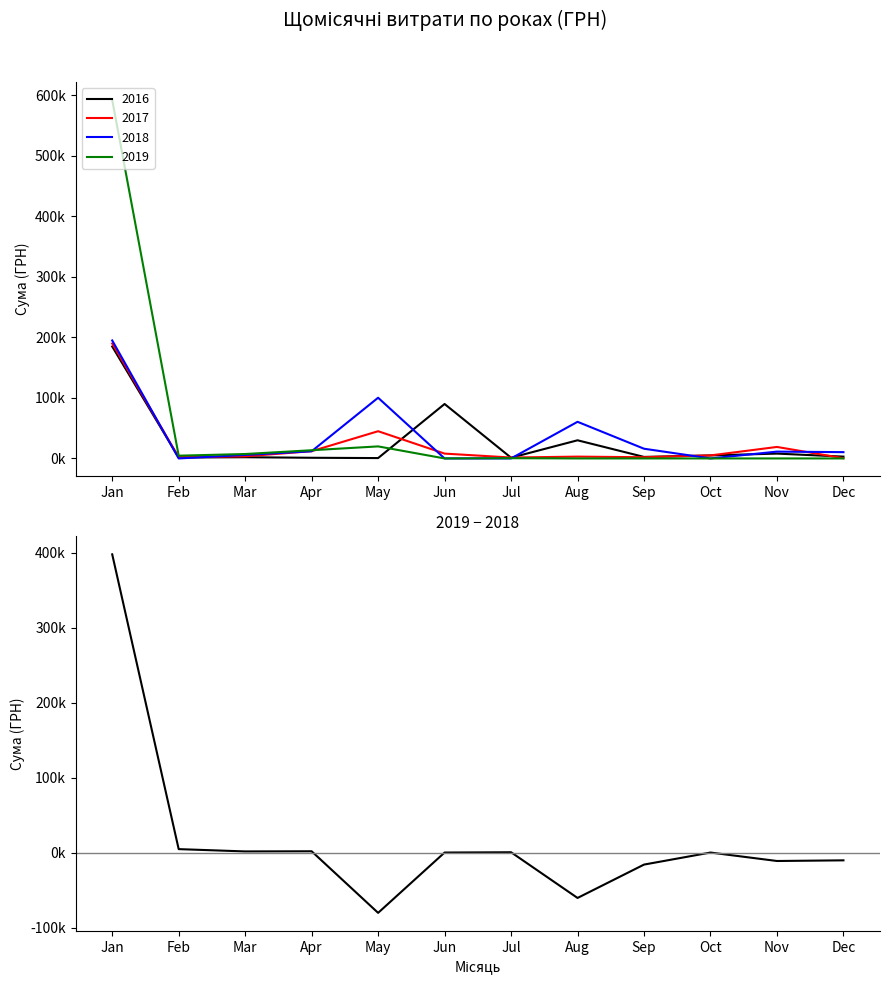

At which label is the value closest to 158574?

Feb